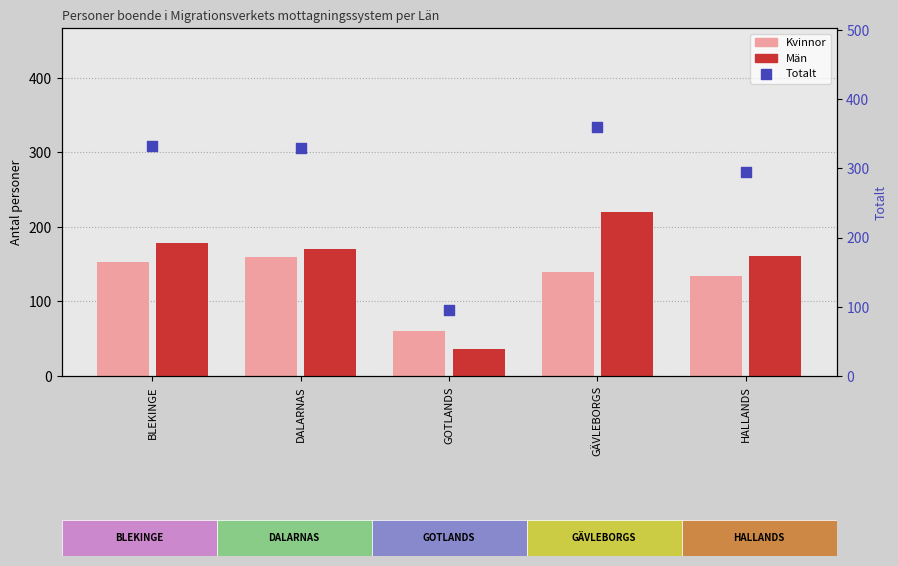

Is the value of Män at HALLANDS greater than the value of Kvinnor at HALLANDS?

Yes